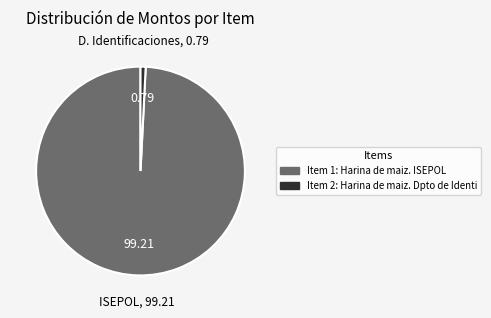

Which slice represents more than half of the pie?

Item 1: Harina de maiz. ISEPOL